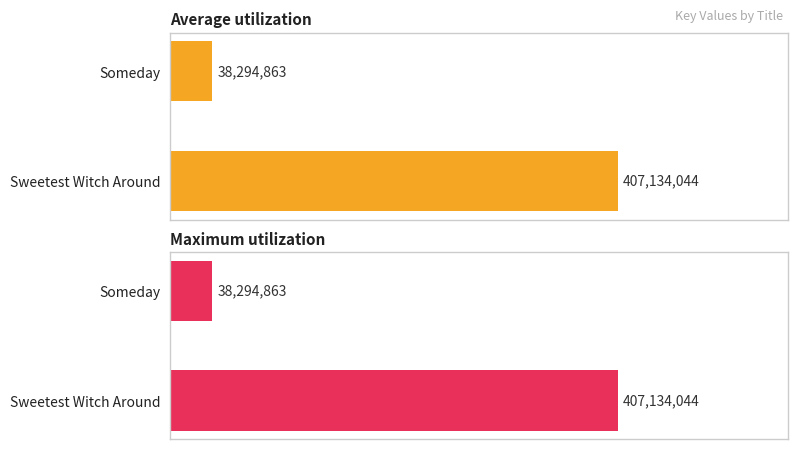

Which series has the largest range (max minus min)?

Average utilization